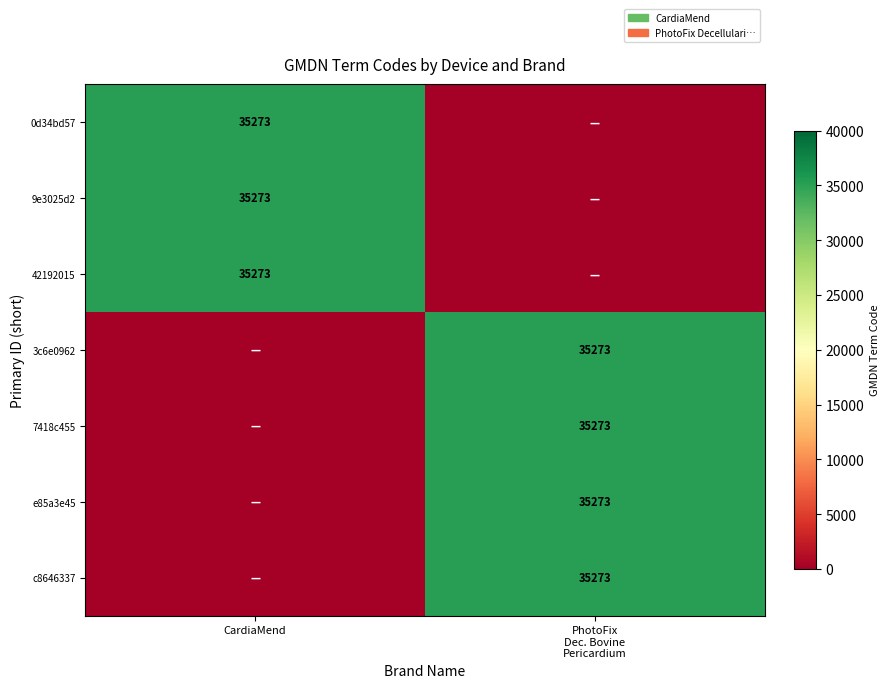

What is the sum of all 9e3025d2 values?

35273